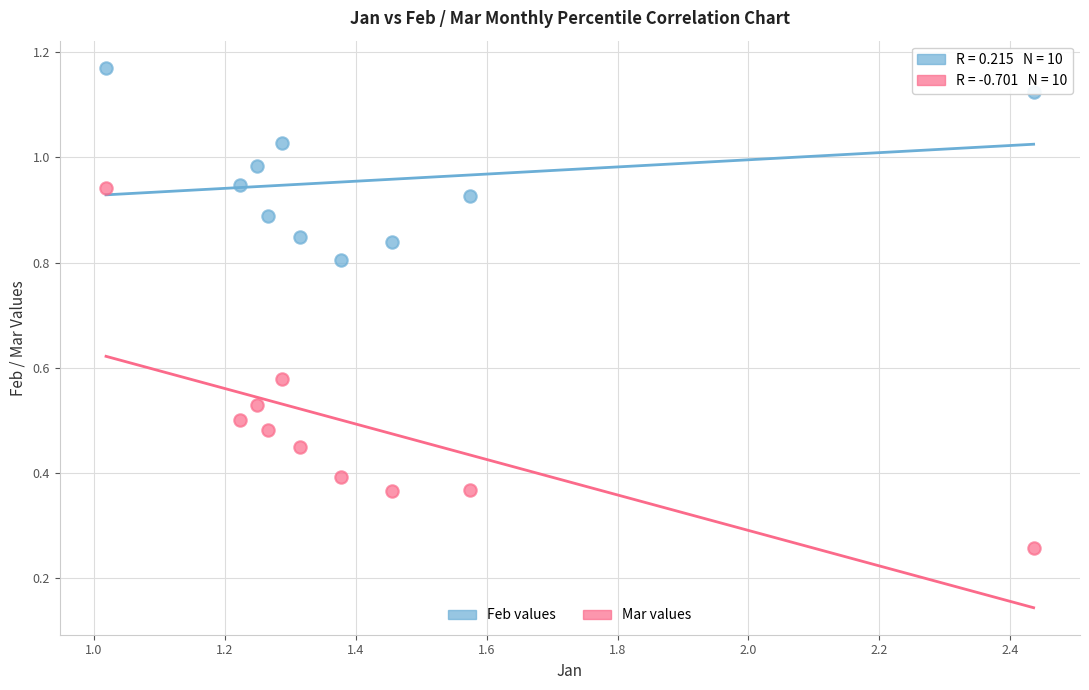

Across all data points, what is the range of X values (max minus min)?

1.4